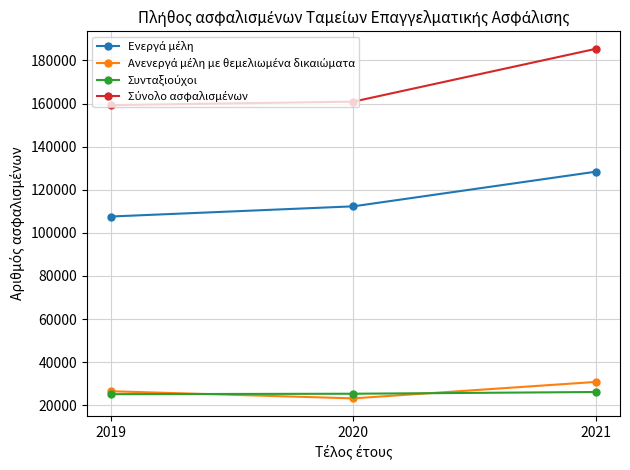

What is the greatest value displayed?

185402